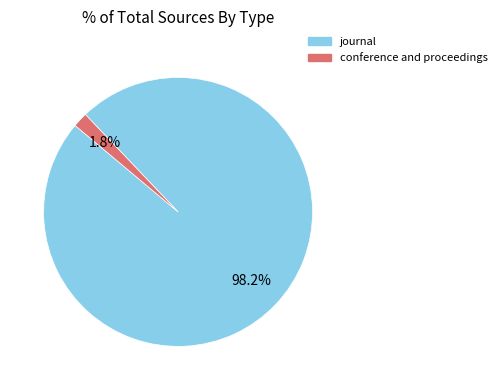

What is the smallest slice in the pie chart?

conference and proceedings